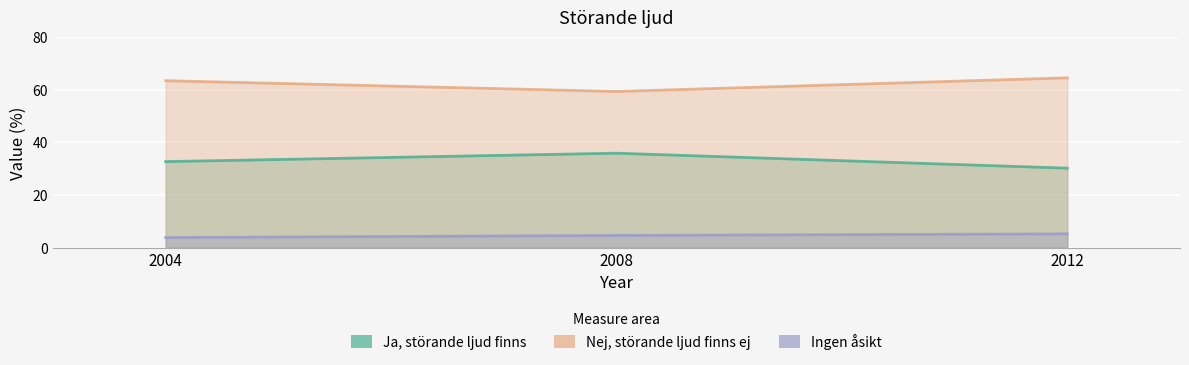

What is the value of the Ja, störande ljud finns point at the 1st from the left?

32.7